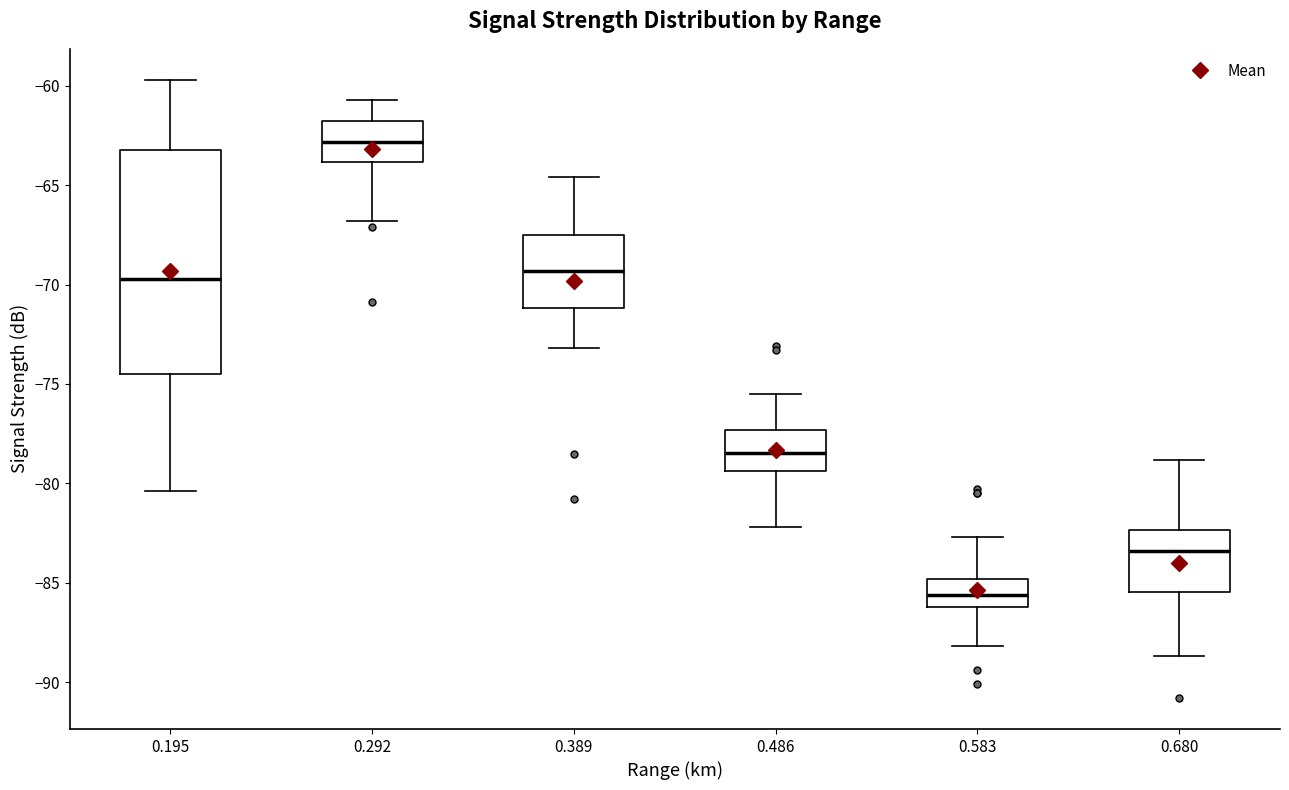

Which box's median line is the highest?

0.292